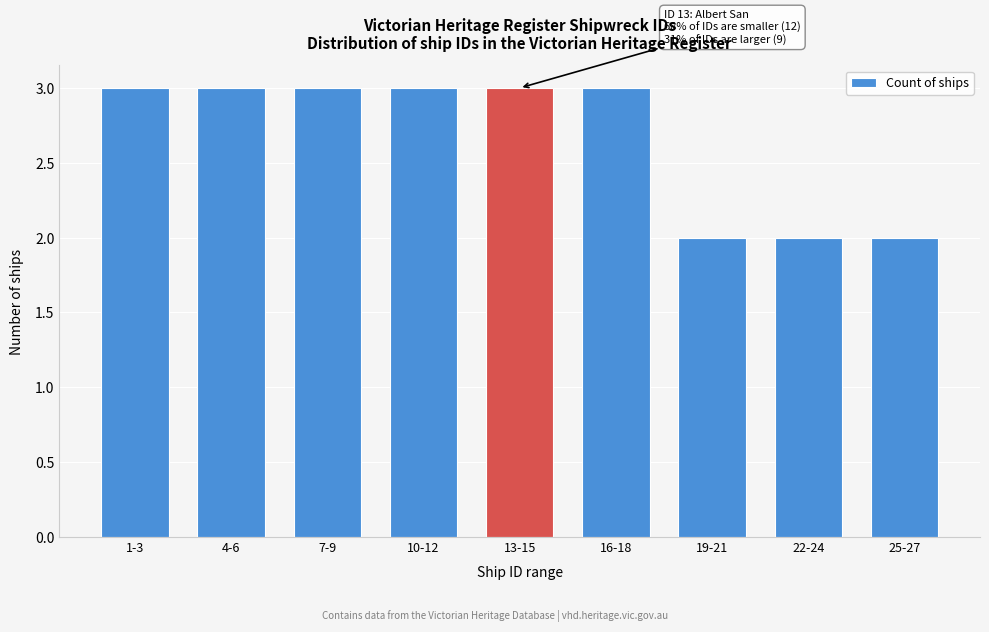

Reading left to right, what are all the values shown in this chart?

1-3=3	4-6=3	7-9=3	10-12=3	13-15=3	16-18=3	19-21=2	22-24=2	25-27=2